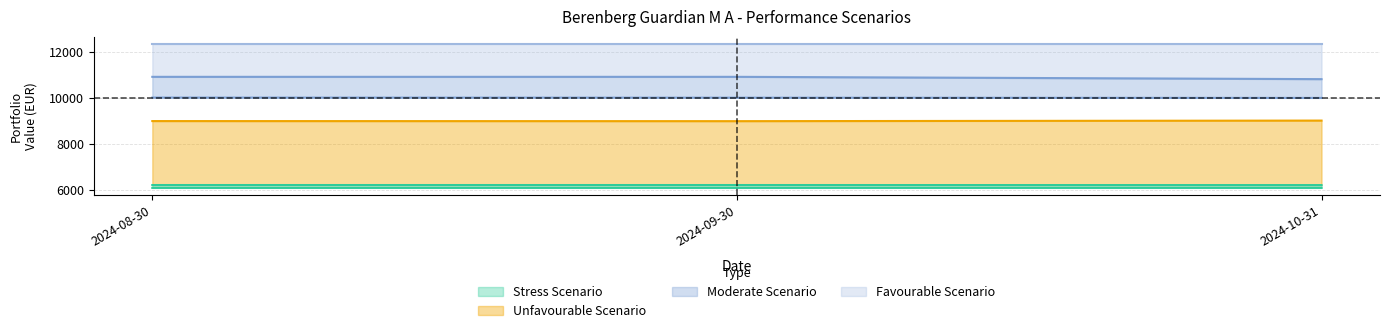

Is it true that Stress_1Y_Value equals 6096.1 at 2024-10-31?

True